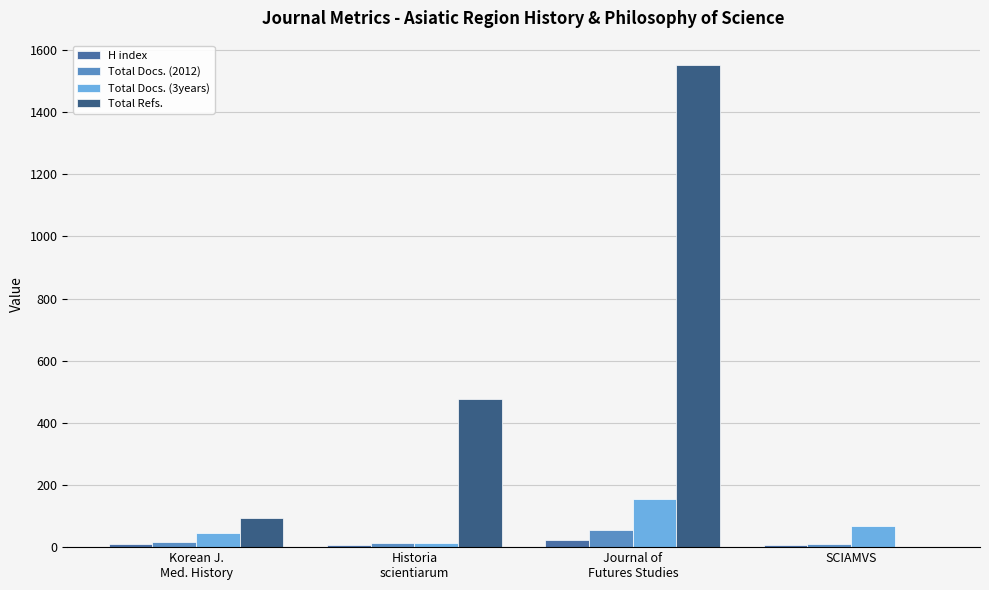

Where is H index nearest to the value 15?

Korean J.
Med. History